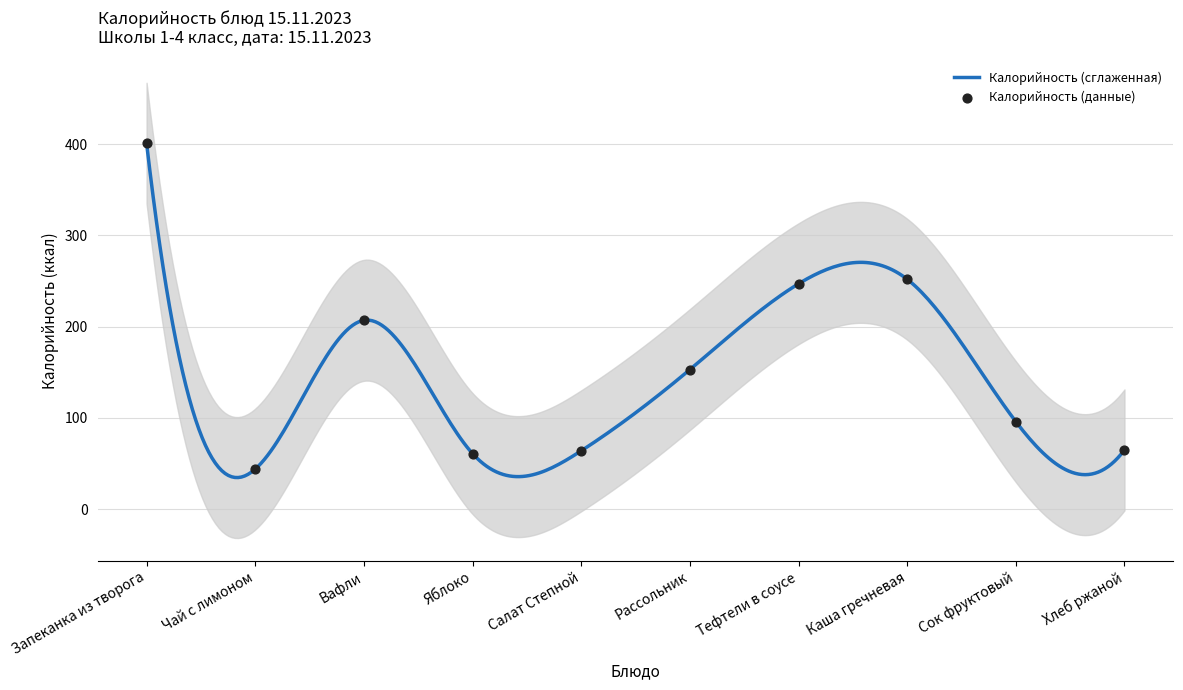

What is the change in value from Рассольник to Тефтели в соусе?

+94